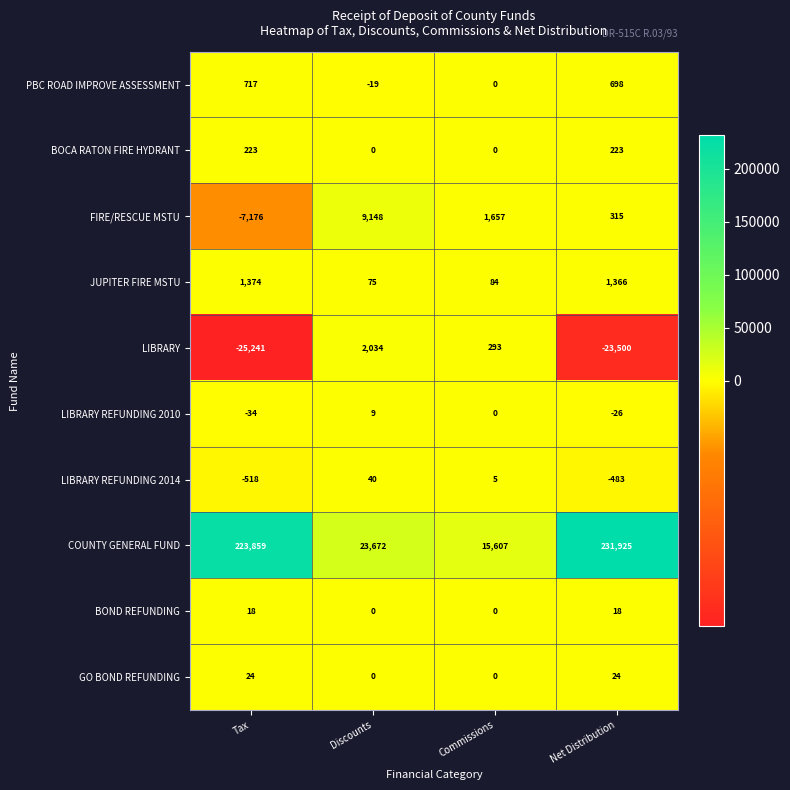

Where is LIBRARY nearest to the value -11603?

Commissions